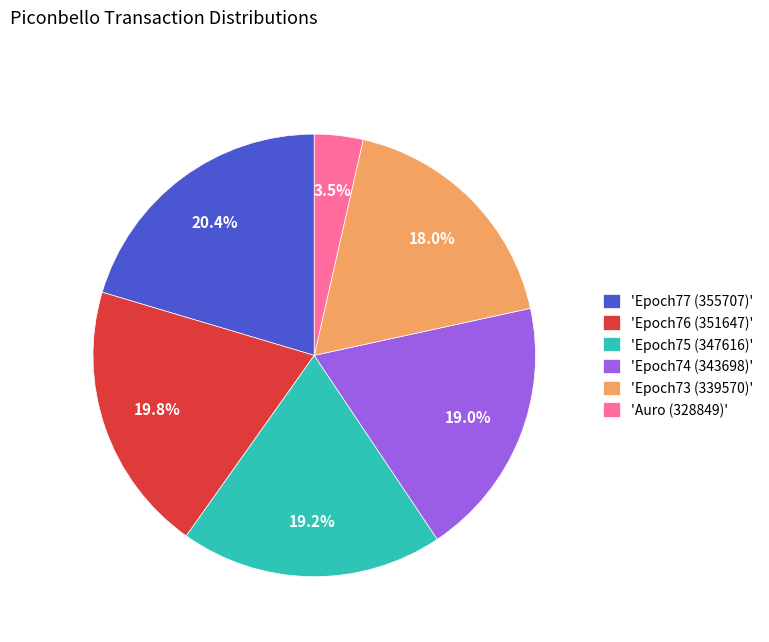

To the nearest percent, what is the difference between the largest and smallest slice percentages?

17%